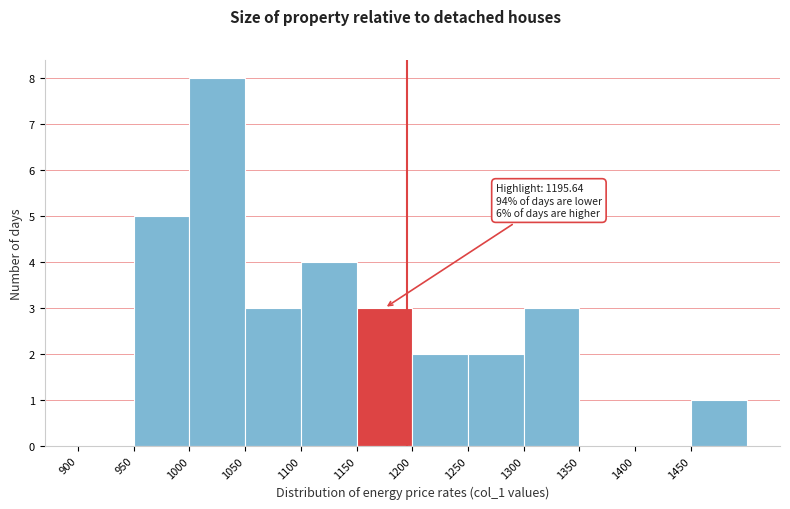

Over which range of the x-axis is the bar tallest?

1000 to 1050